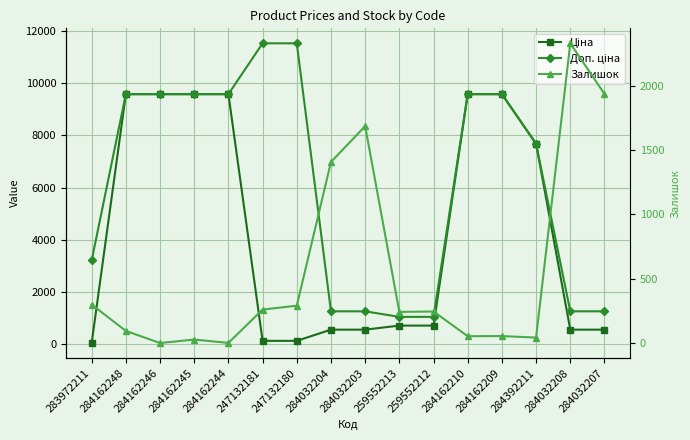

What position from the right is 284162210?

5